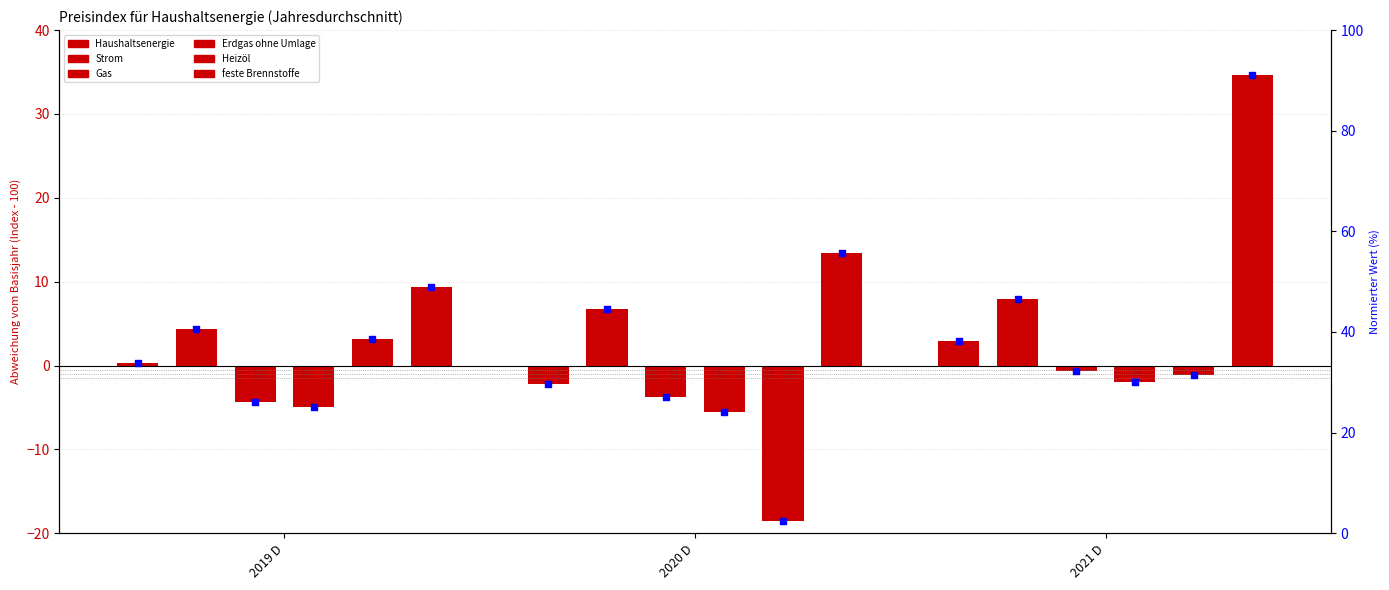

At which category is the sum across all series the highest?

2021 D